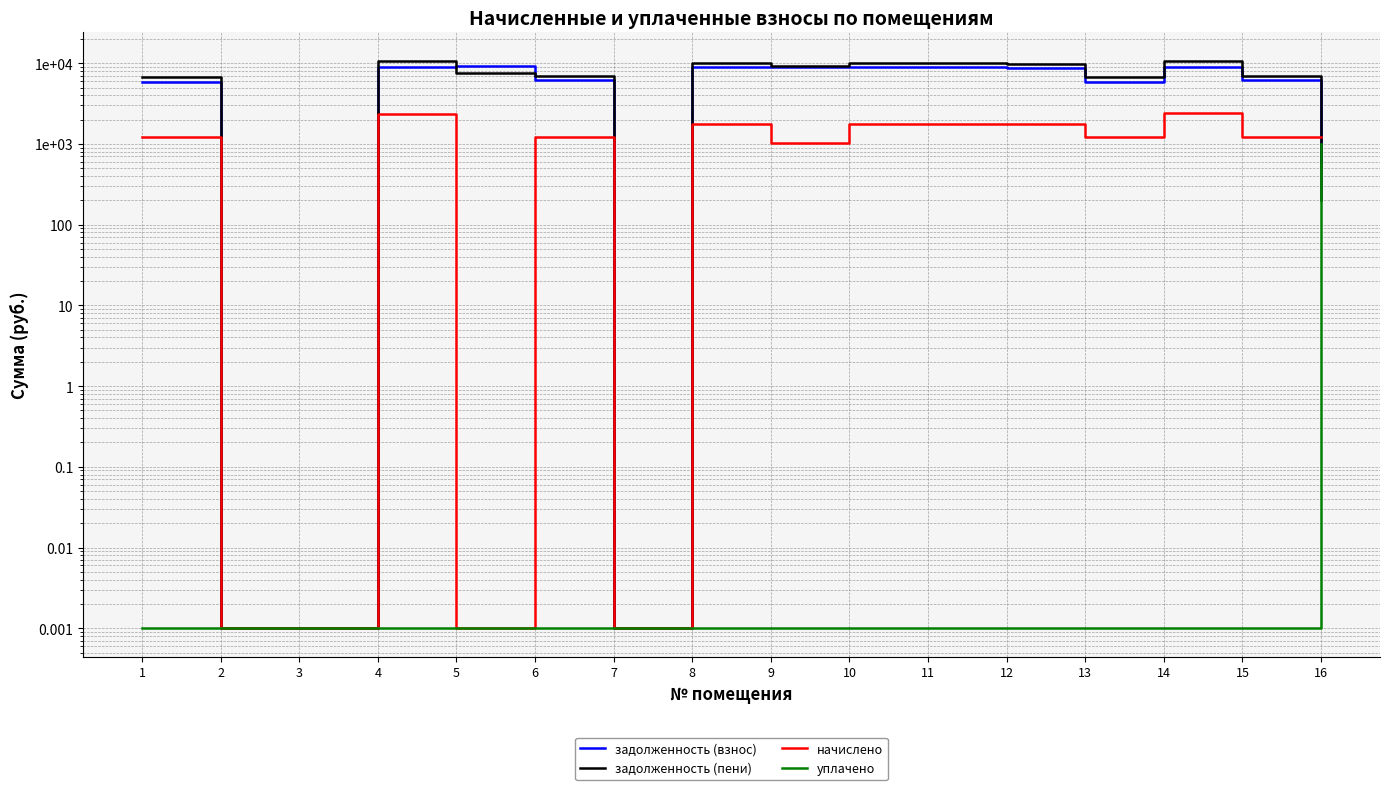

What is the difference between the maximum and second lowest values in the задолженность (пени) series?

10745.8